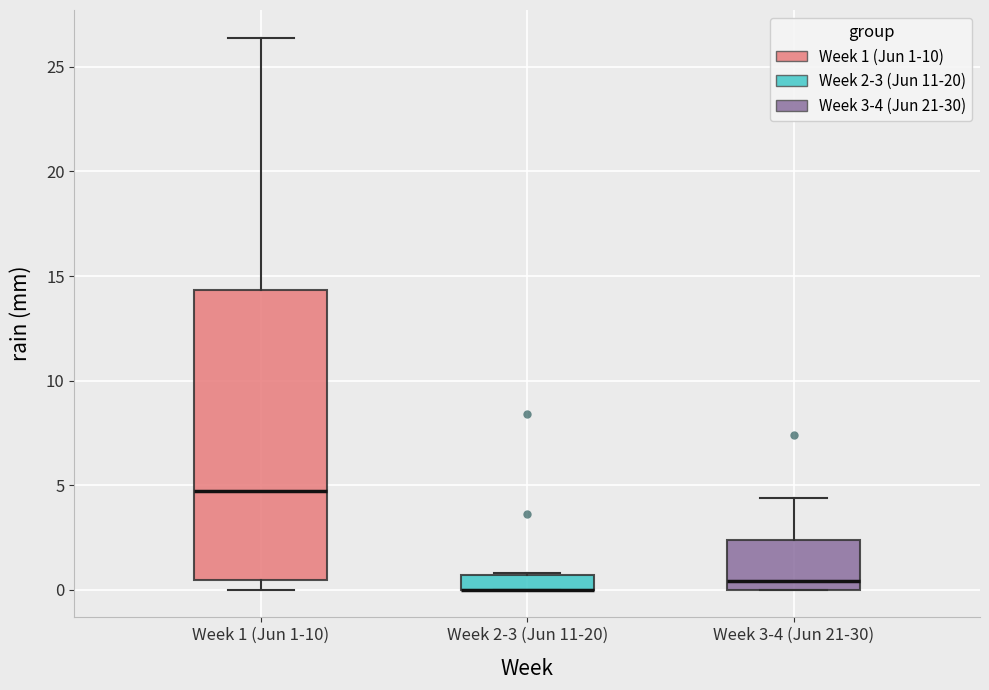

Comparing the boxes themselves (not the whiskers), which one is the tallest?

Week 1 (Jun 1-10)